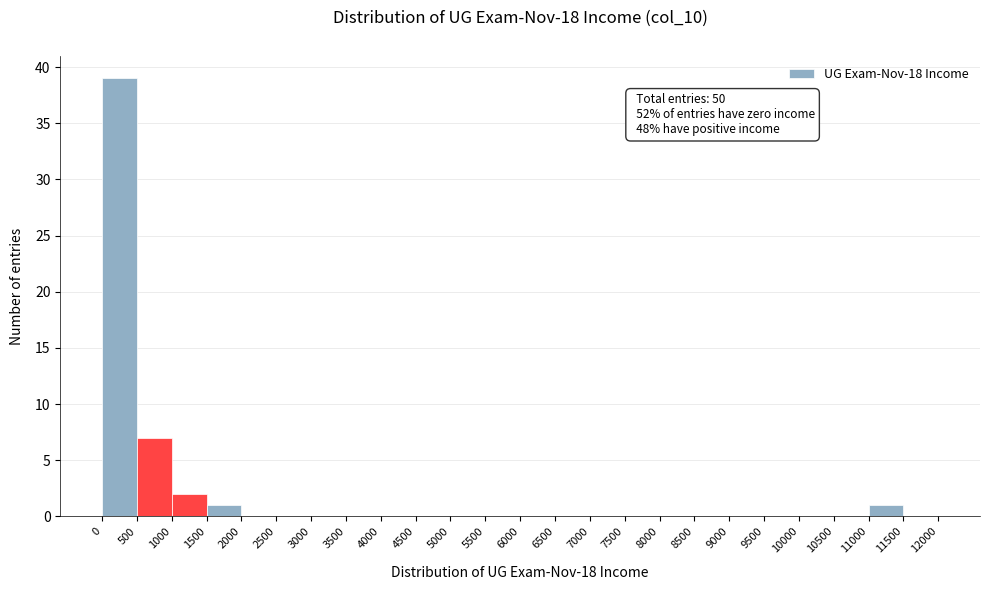

Over which range of the x-axis is the bar tallest?

0 to 500